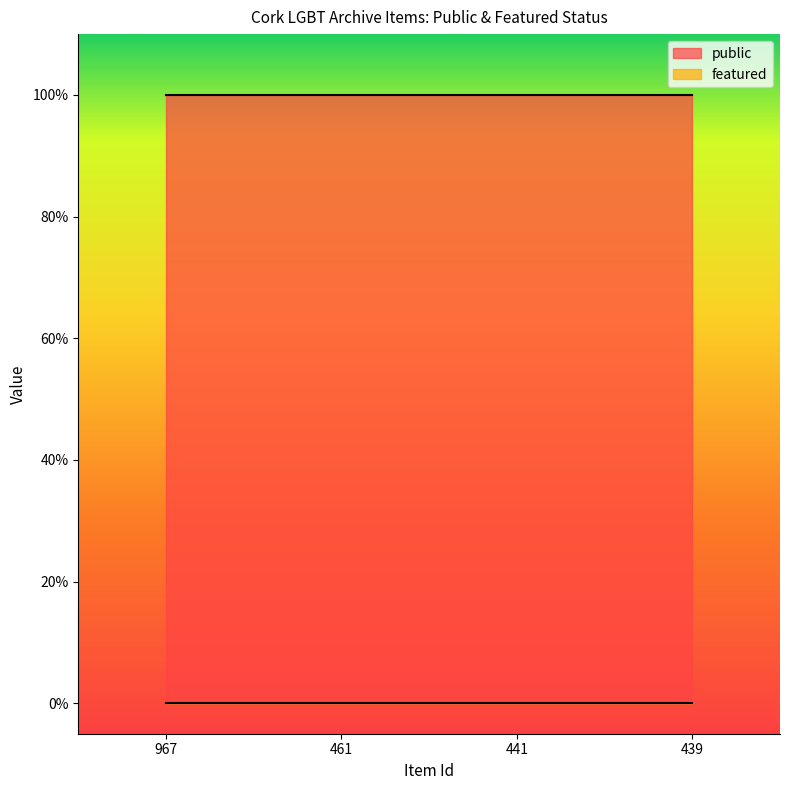

Which series has the largest total across all categories?

public